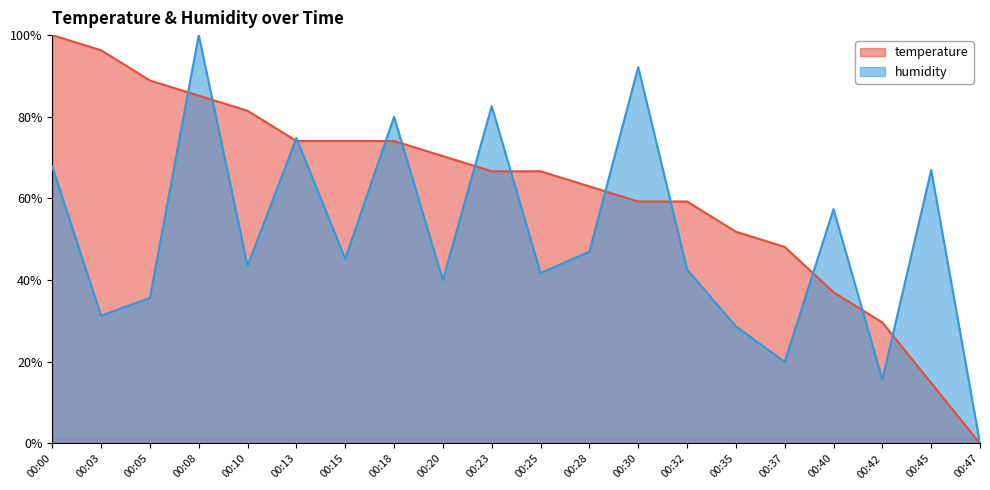

List the series in order of their peak value, lowest first.

temperature, humidity